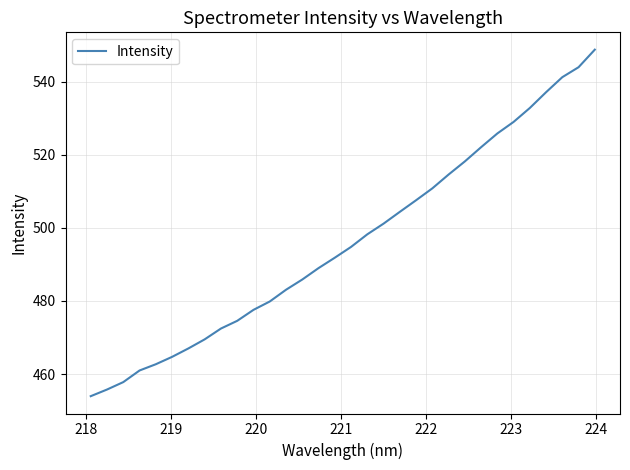

What is the difference between the maximum and second lowest values?

93.0